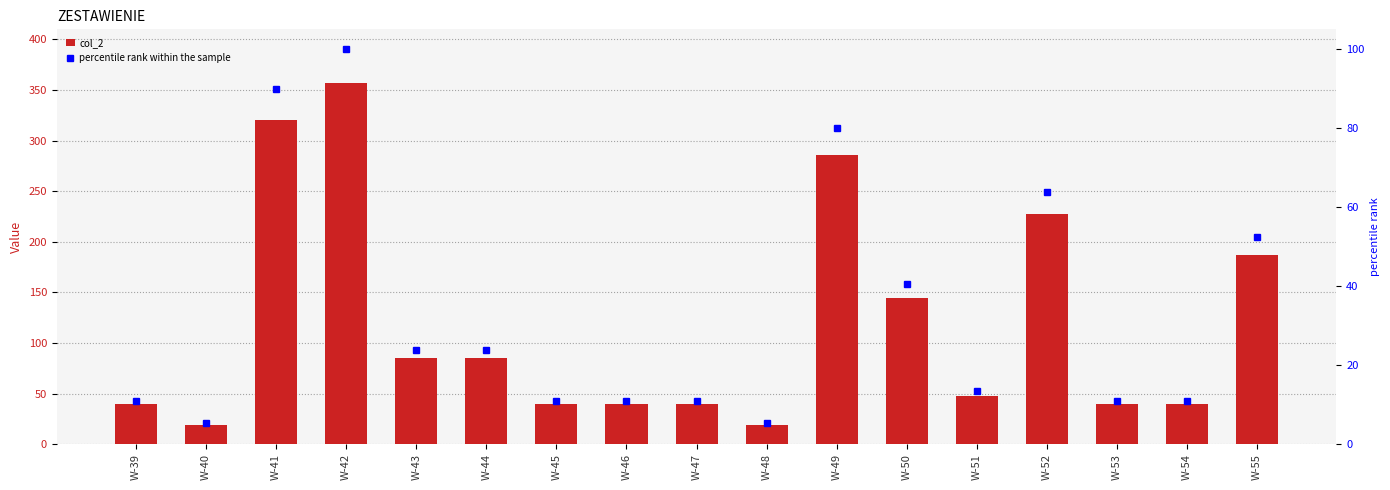

Reading left to right, what are all the values shown in this chart?

col_2: 39.4	19.2	320.0	356.5	84.9	84.9	39.4	39.4	39.4	19.1	285.4	144.4	48.0	227.6	39.4	39.4	186.7
percentile rank within the sample: 11.0	5.4	89.8	100.0	23.8	23.8	11.0	11.0	11.0	5.3	80.1	40.5	13.5	63.8	11.0	11.0	52.4